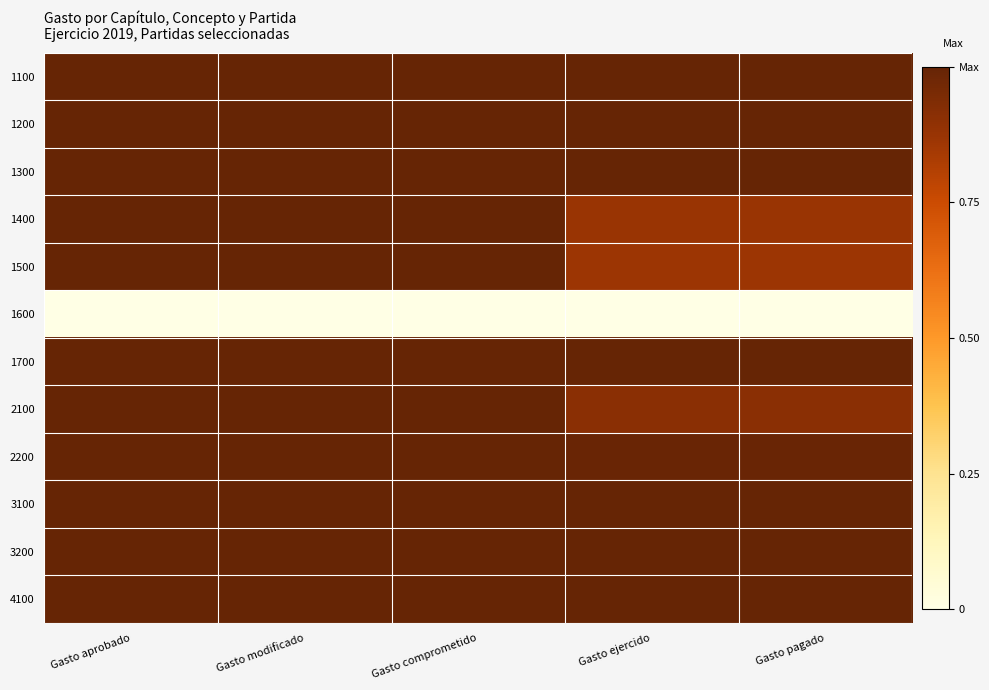

Reading left to right, list all the values displayed in this chart.

1100: Gasto aprobado=1.0	Gasto modificado=1.0	Gasto comprometido=1.0	Gasto ejercido=1.0	Gasto pagado=1.0
1200: Gasto aprobado=1.0	Gasto modificado=1.0	Gasto comprometido=1.0	Gasto ejercido=1.0	Gasto pagado=1.0
1300: Gasto aprobado=1.0	Gasto modificado=1.0	Gasto comprometido=1.0	Gasto ejercido=1.0	Gasto pagado=1.0
1400: Gasto aprobado=1.0	Gasto modificado=1.0	Gasto comprometido=1.0	Gasto ejercido=0.9	Gasto pagado=0.9
1500: Gasto aprobado=1.0	Gasto modificado=1.0	Gasto comprometido=1.0	Gasto ejercido=0.9	Gasto pagado=0.9
1600: Gasto aprobado=0.0	Gasto modificado=0.0	Gasto comprometido=0.0	Gasto ejercido=0.0	Gasto pagado=0.0
1700: Gasto aprobado=1.0	Gasto modificado=1.0	Gasto comprometido=1.0	Gasto ejercido=1.0	Gasto pagado=1.0
2100: Gasto aprobado=1.0	Gasto modificado=1.0	Gasto comprometido=1.0	Gasto ejercido=0.9	Gasto pagado=0.9
2200: Gasto aprobado=1.0	Gasto modificado=1.0	Gasto comprometido=1.0	Gasto ejercido=1.0	Gasto pagado=1.0
3100: Gasto aprobado=1.0	Gasto modificado=1.0	Gasto comprometido=1.0	Gasto ejercido=1.0	Gasto pagado=1.0
3200: Gasto aprobado=1.0	Gasto modificado=1.0	Gasto comprometido=1.0	Gasto ejercido=1.0	Gasto pagado=1.0
4100: Gasto aprobado=1.0	Gasto modificado=1.0	Gasto comprometido=1.0	Gasto ejercido=1.0	Gasto pagado=1.0